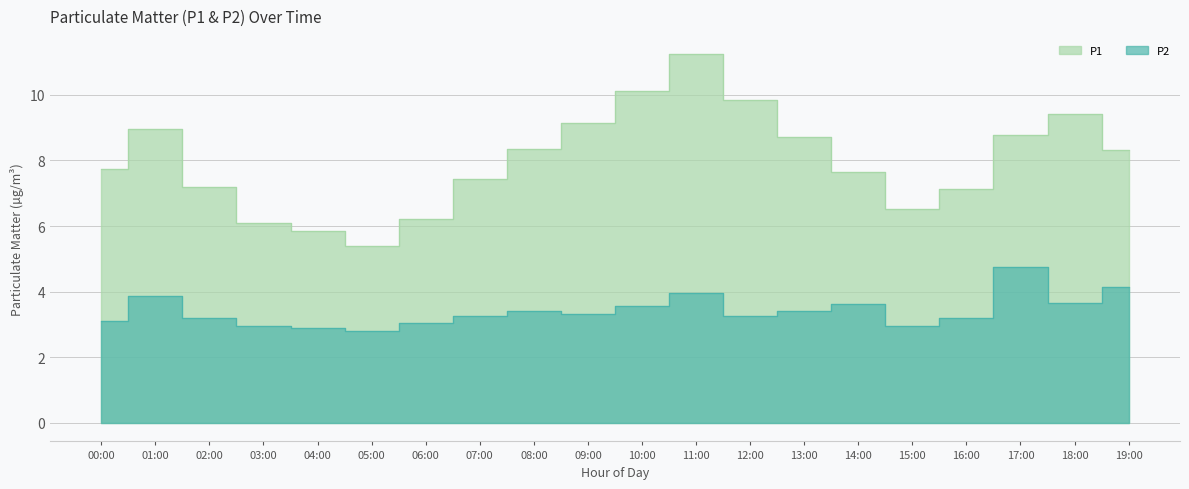

List the series in order of their peak value, highest first.

P1, P2